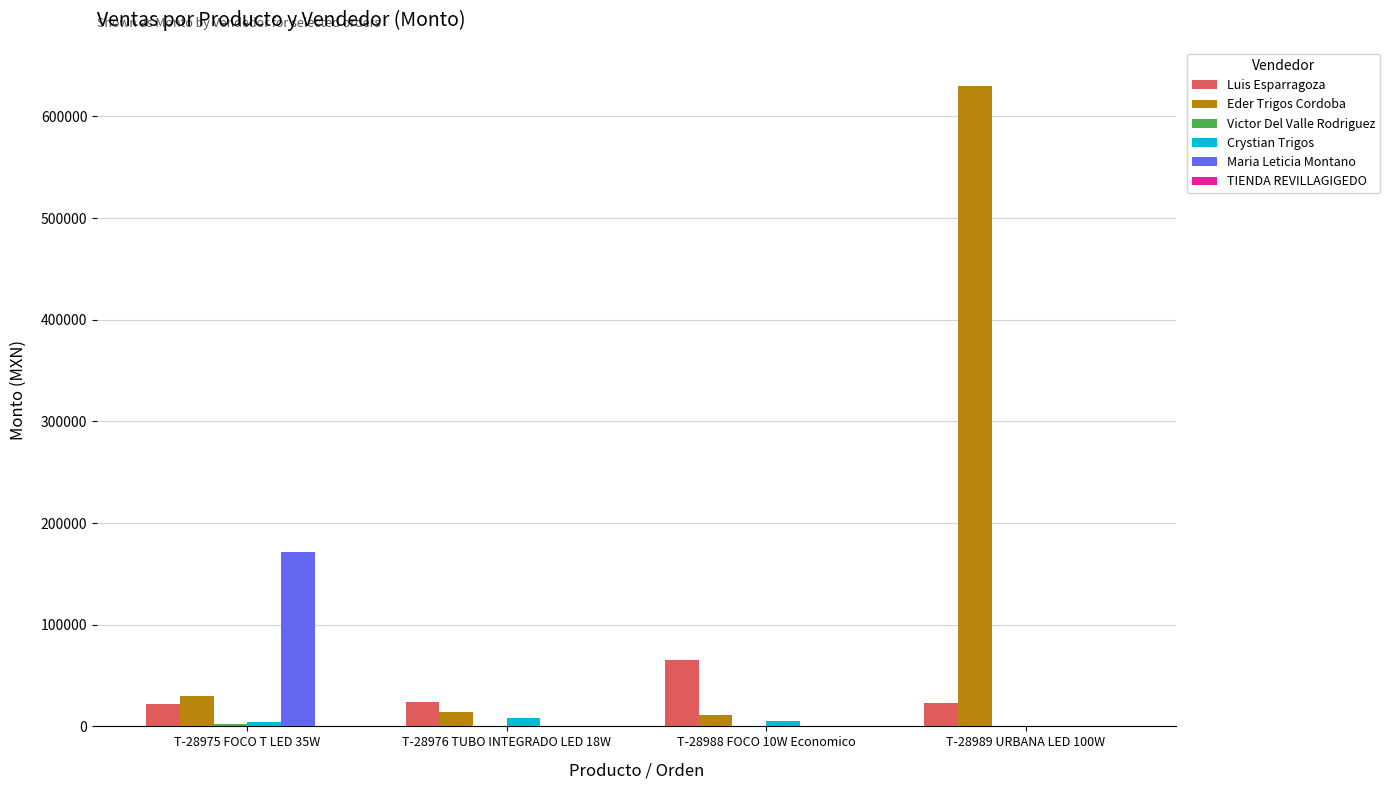

Which category has the highest value in the Maria Leticia Montano series?

T-28975 FOCO T LED 35W